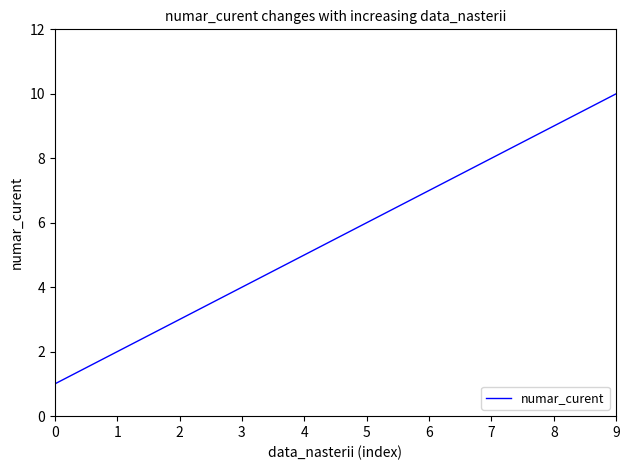

What is the maximum value shown in the chart?

10